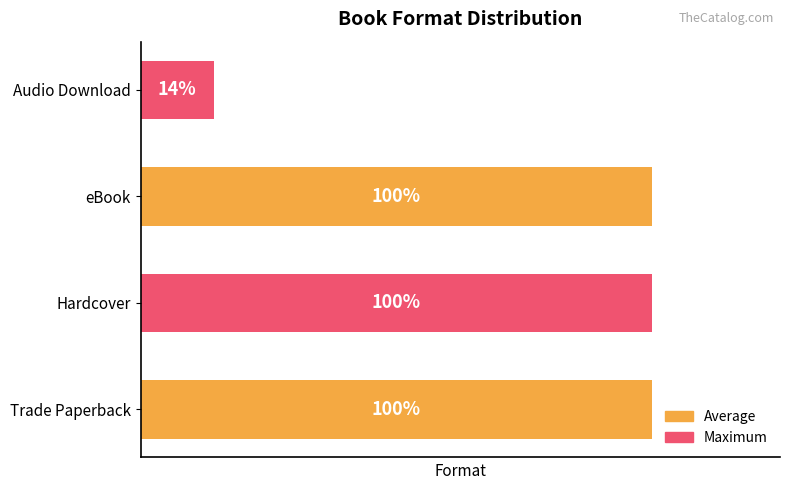

Does the chart contain any negative values?

No